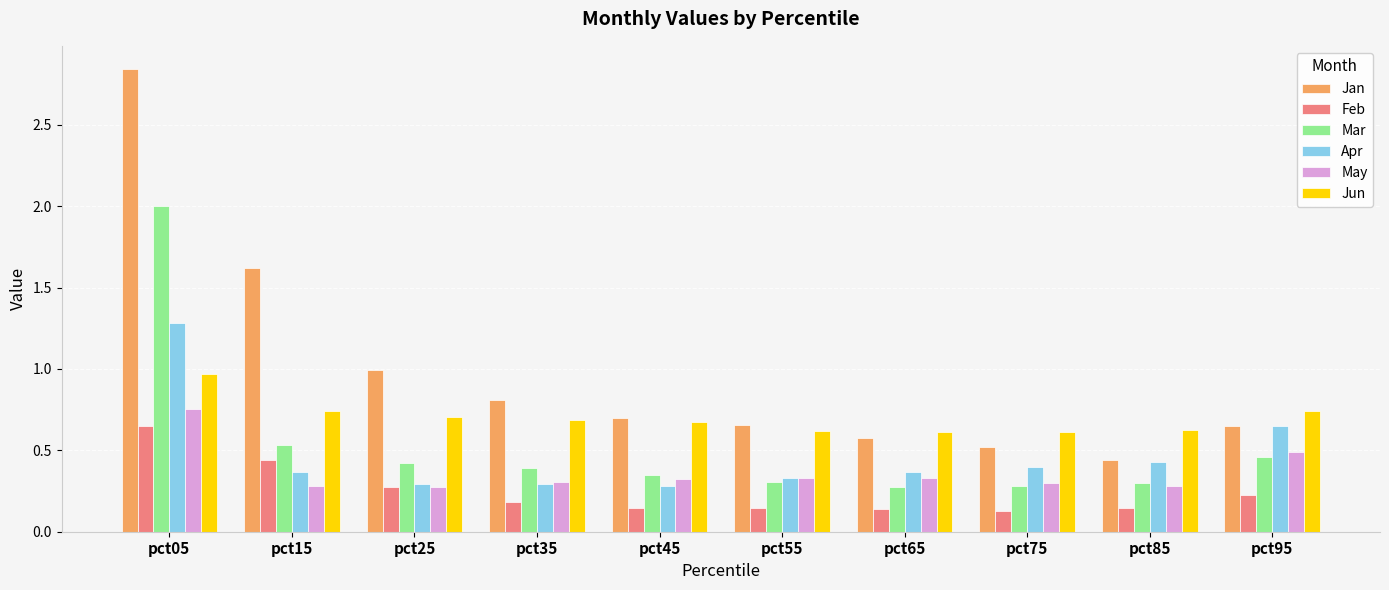

The value of Jan at pct85 is 0.1. True or false?

False